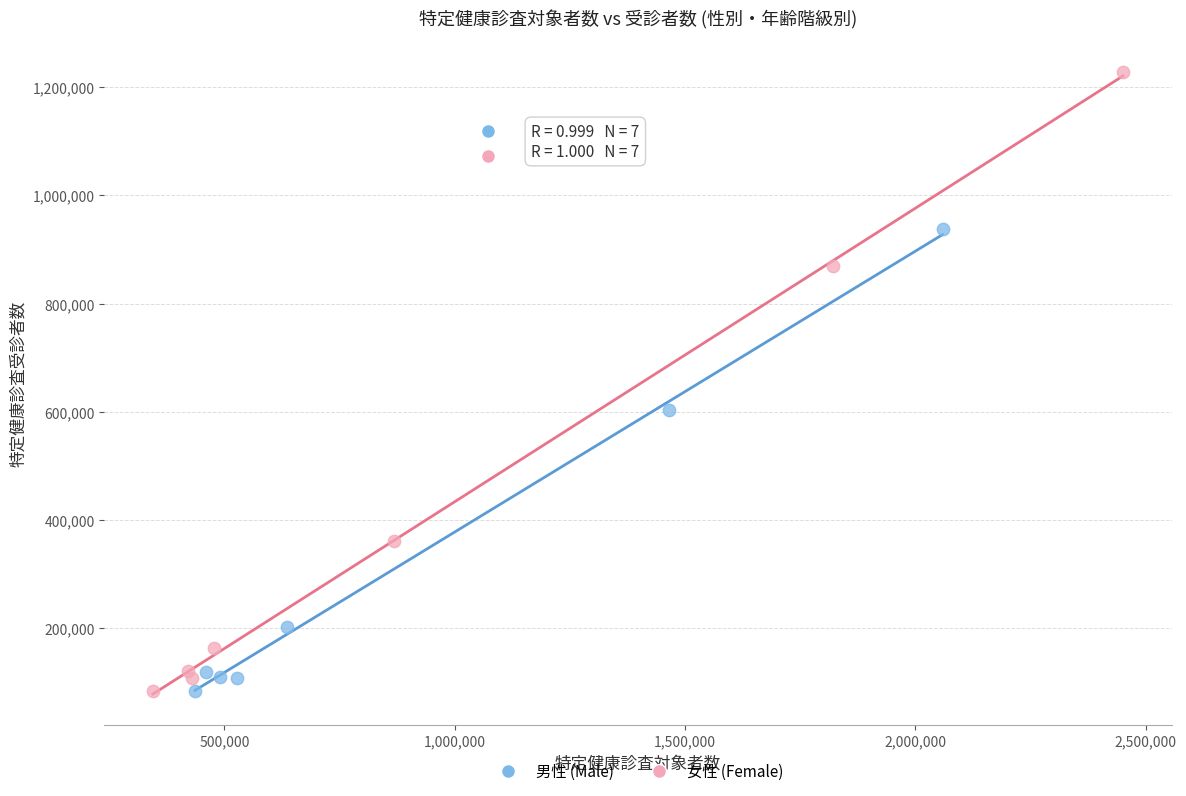

What are all the series names shown in the legend?

男性 (Male), 女性 (Female)